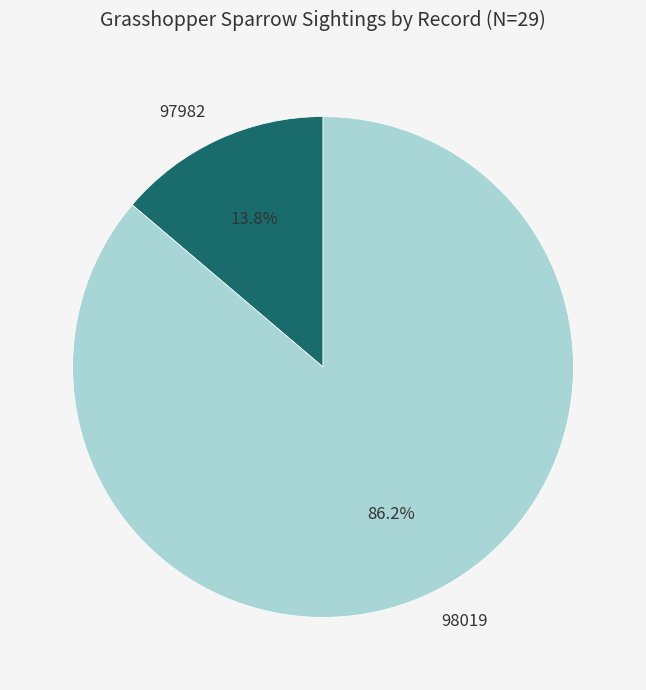

The 97982 slice represents 14% of the pie. True or false?

True